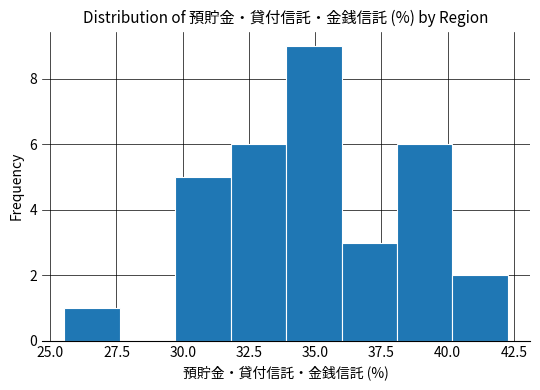

Reading left to right, transcribe this chart: for each bar, give the range it covers on the x-axis and its height. Neither the bar edges nor the heights are printed on the chart, so give them approximately, as read against the axes.

25.5 to 27.5: 1
27.5 to 29.5: 0
29.5 to 32.0: 5
32.0 to 34.0: 6
34.0 to 36.0: 9
36.0 to 38.0: 3
38.0 to 40.0: 6
40.0 to 42.5: 2